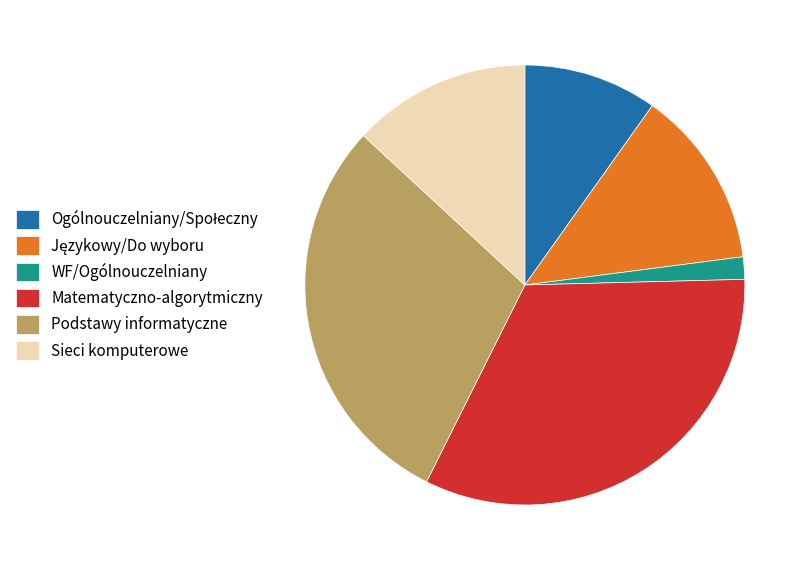

Is there any slice that represents more than half of the pie?

No